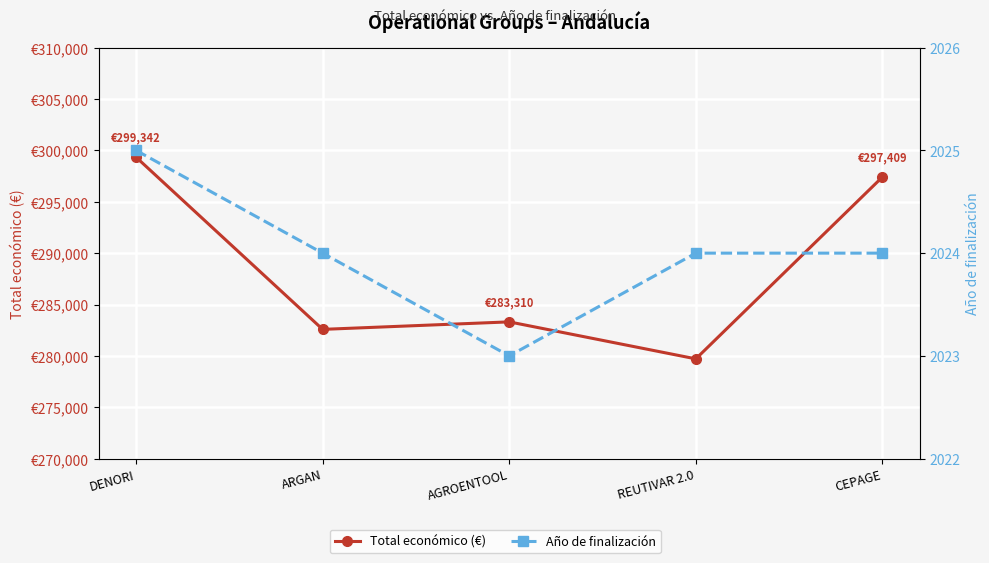

Where is the first local minimum for Año de finalización?

AGROENTOOL